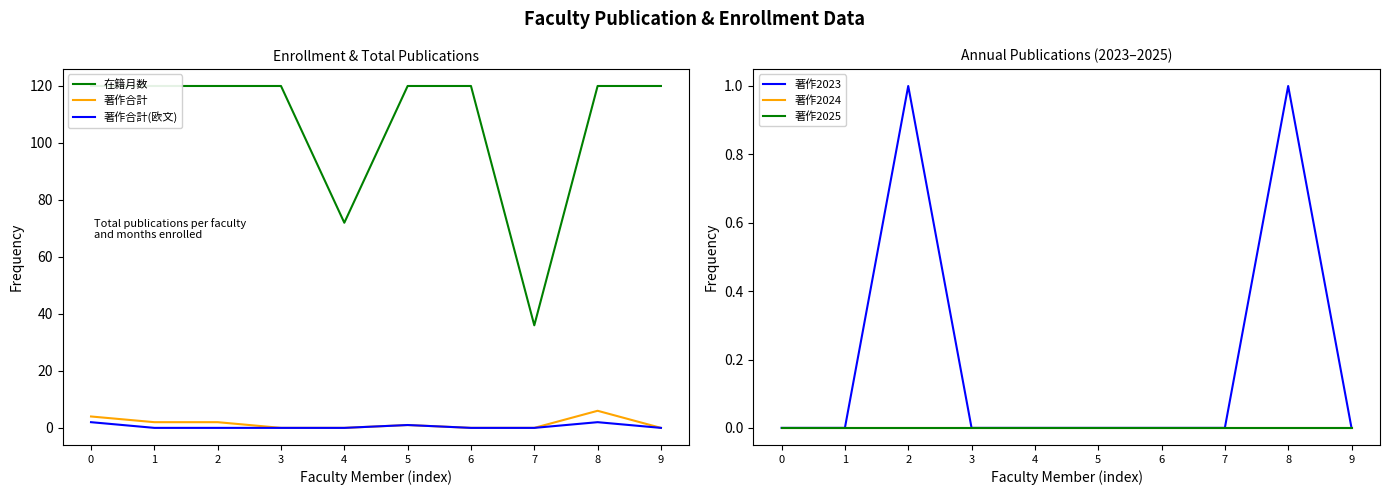

How many categories are shown in the chart?

10